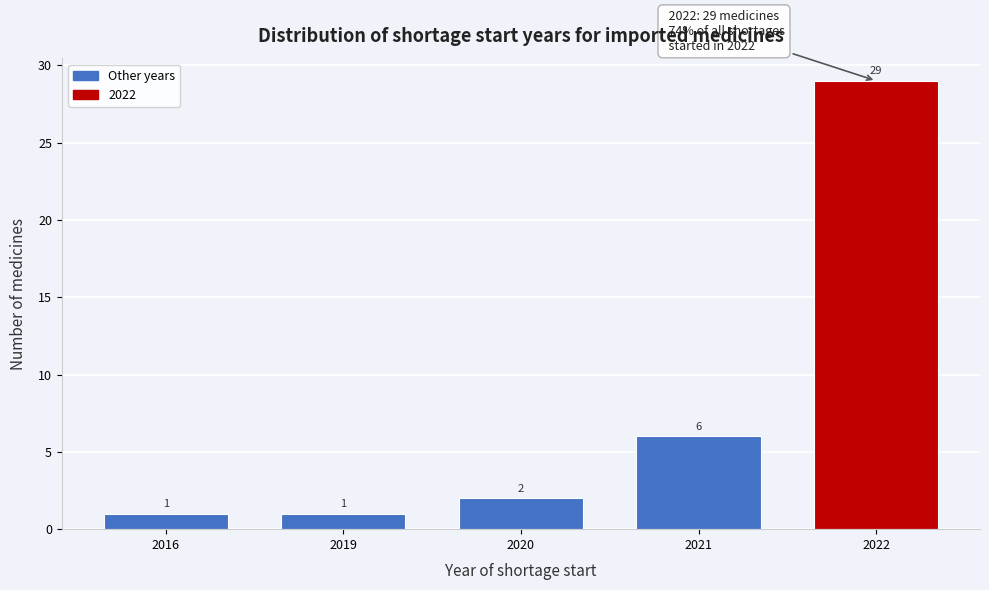

Reading right to left, transcribe all the data shown in this chart.

2022=29	2021=6	2020=2	2019=1	2016=1